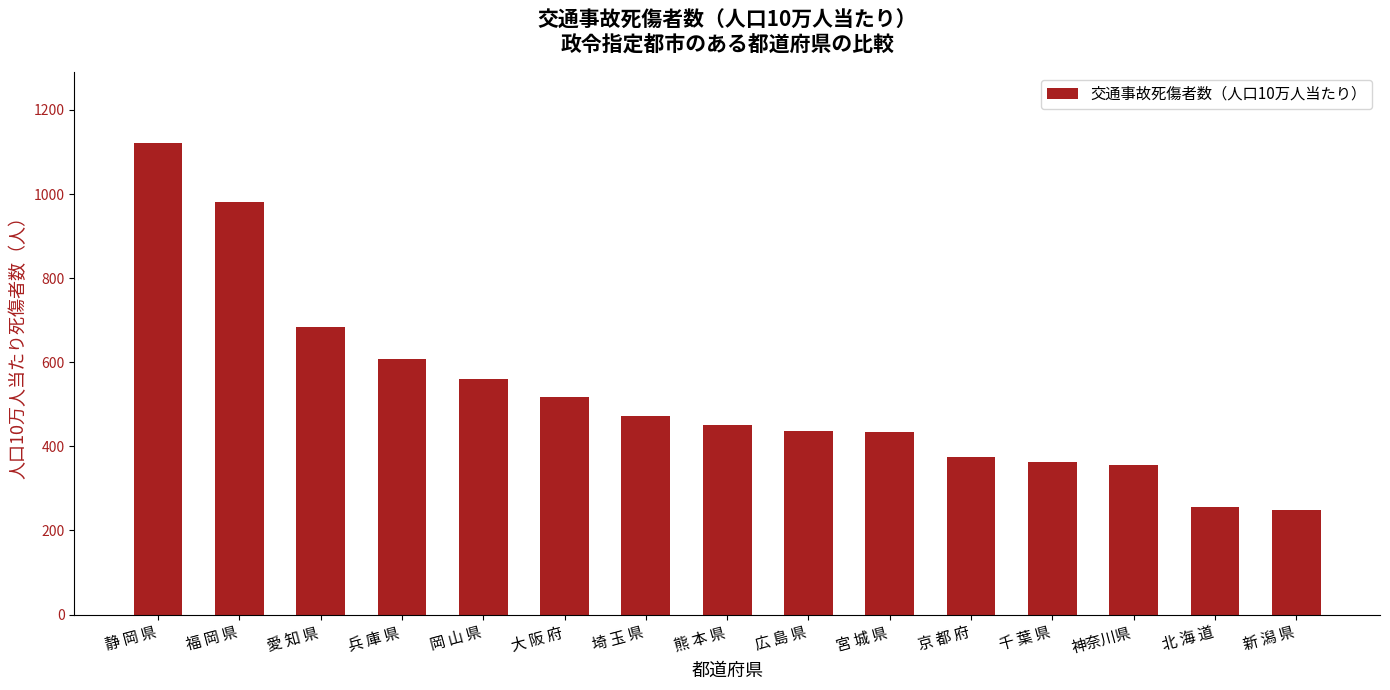

How many series are shown in this chart?

1